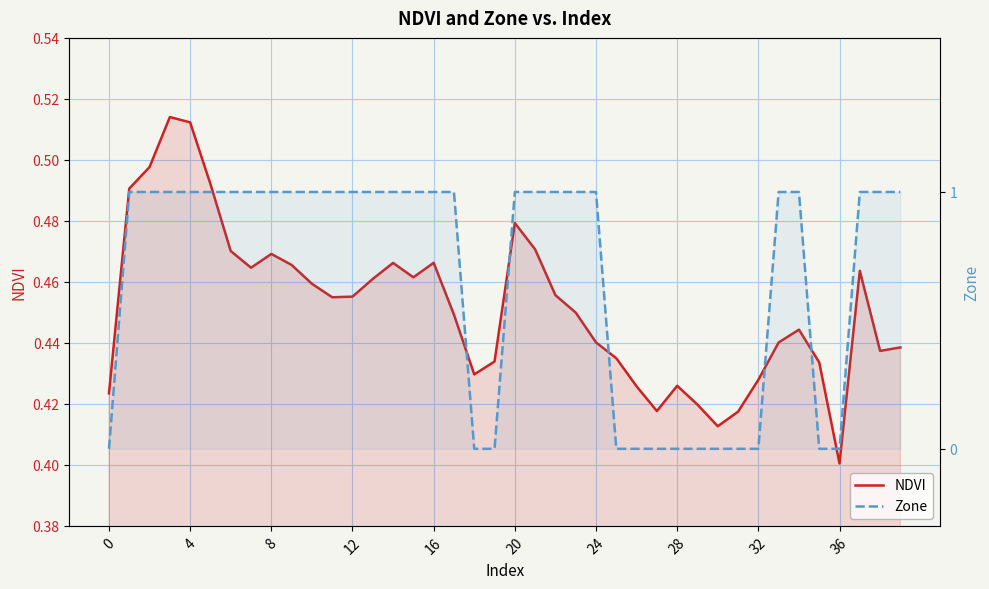

What are all the series names shown in the legend?

NDVI, Zone